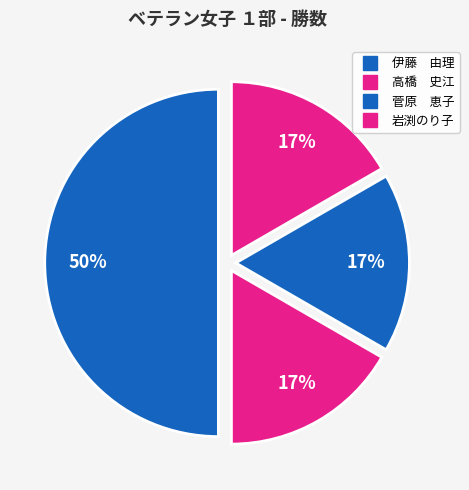

Rank the categories by value from lowest to highest.

高橋　史江, 菅原　恵子, 岩渕のり子, 伊藤　由理